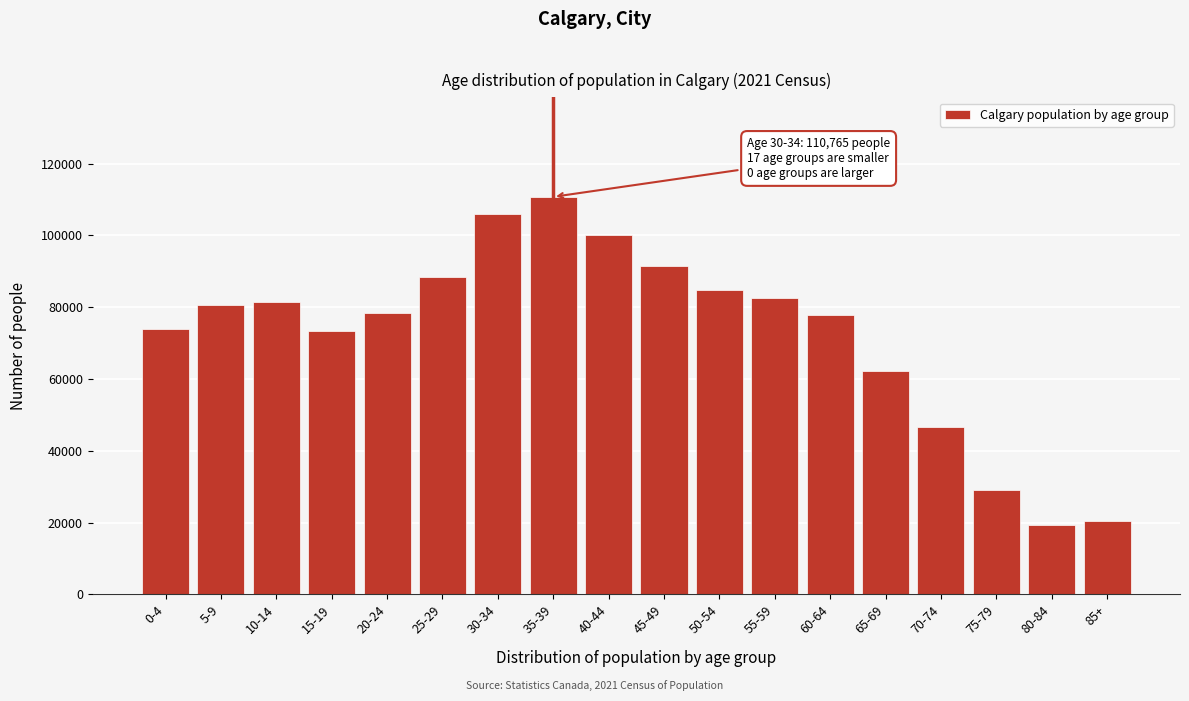

Where is the data nearest to the value 65085?

65-69